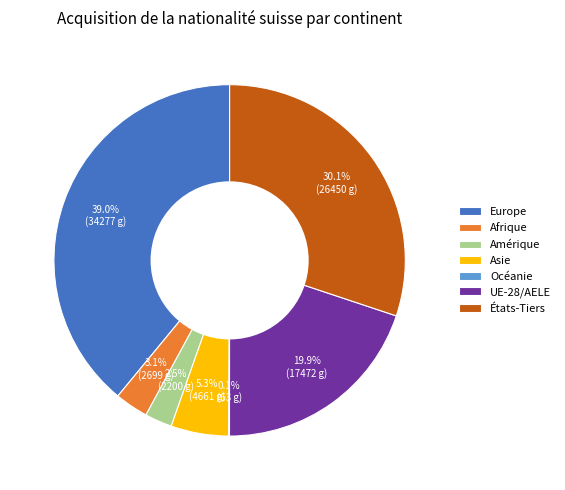

What percentage do UE-28/AELE and Afrique together represent?

23.0%